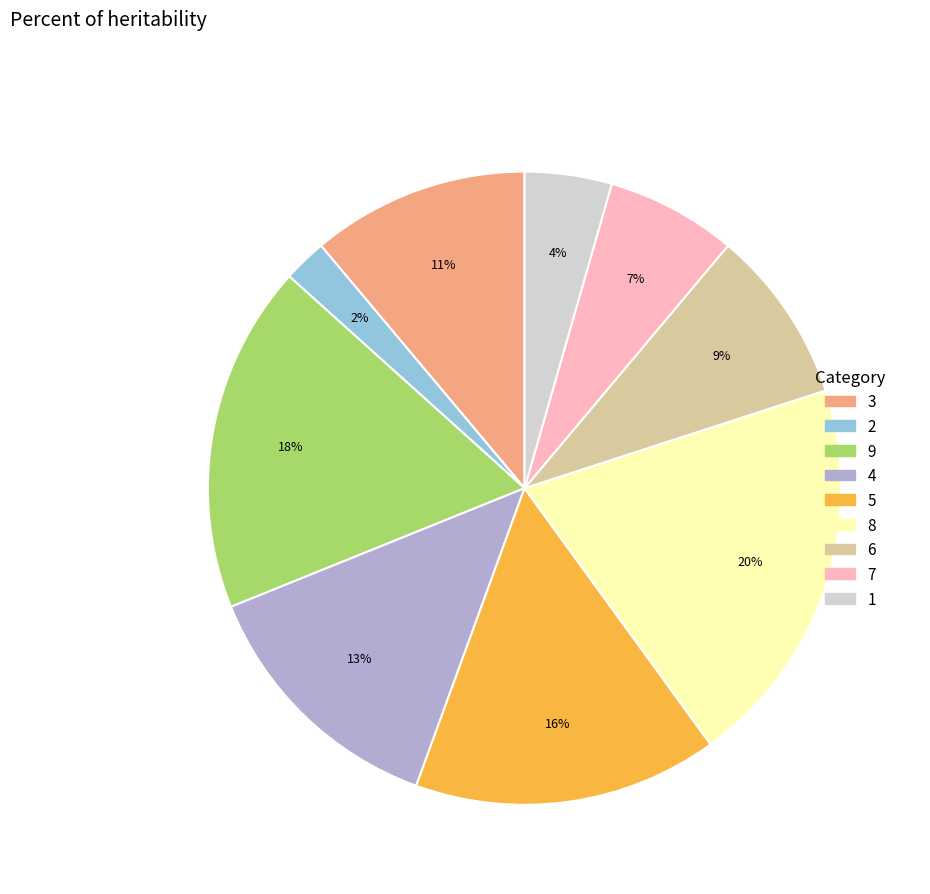

How many slices are in this pie chart?

9